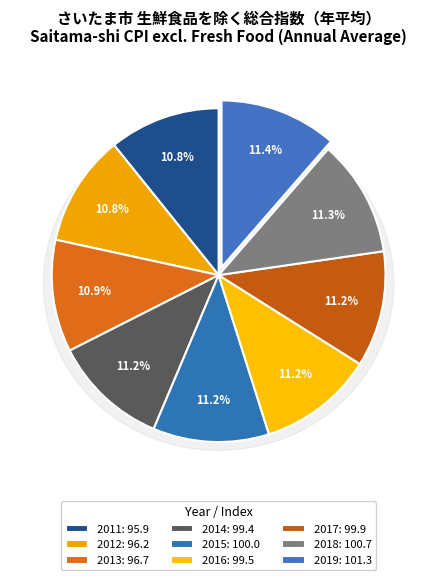

Count the number of slices in the pie.

9